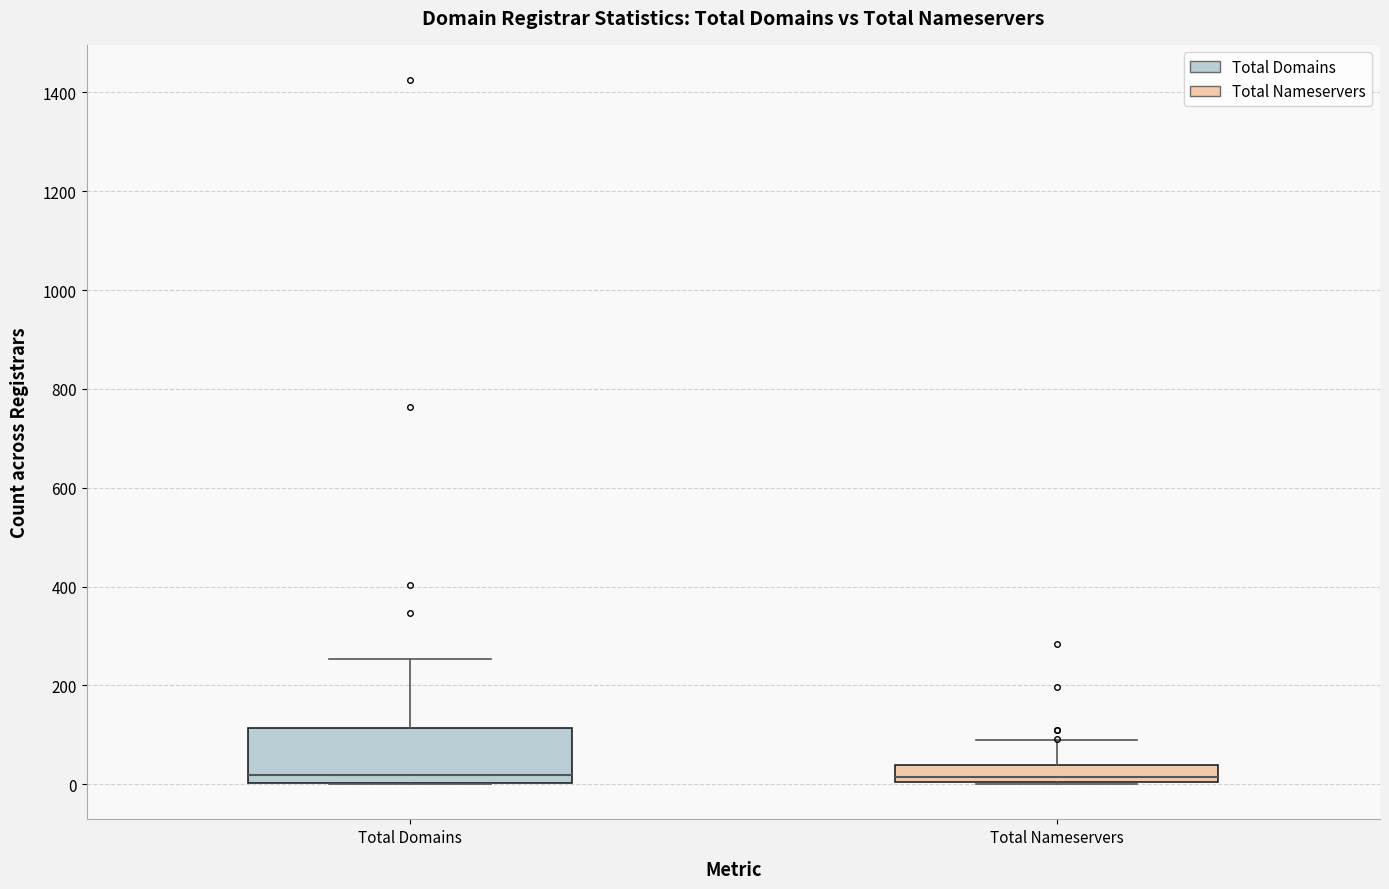

Reading left to right, read every box against the y-axis: the position of its median line, the range the box covers, and the ends of its whiskers. The values are not printed on the chart, so give them approximately, as read against the axis.

Total Domains: median 20, box 0 to 120, whiskers 0 to 260
Total Nameservers: median 20, box 0 to 40, whiskers 0 to 80